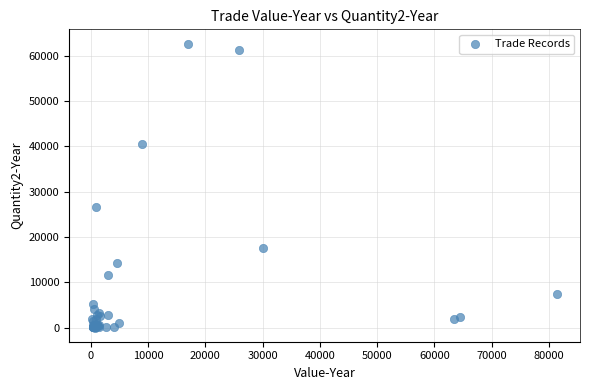

What Y value in the scatter plot is closest to 31348?

26500